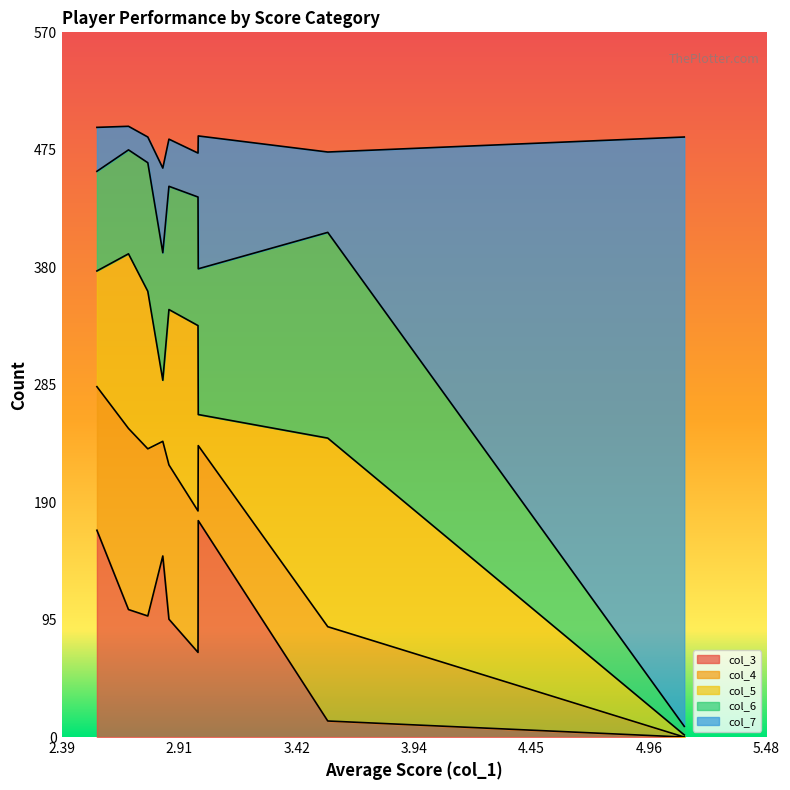

How many lines are shown in the chart?

5